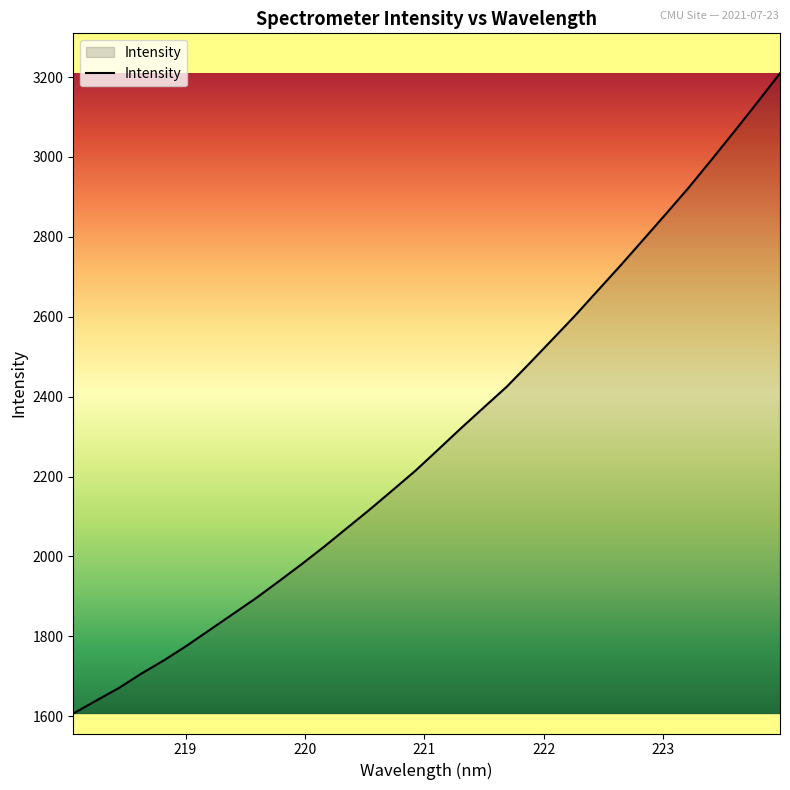

What is the maximum value shown in the chart?

3209.5